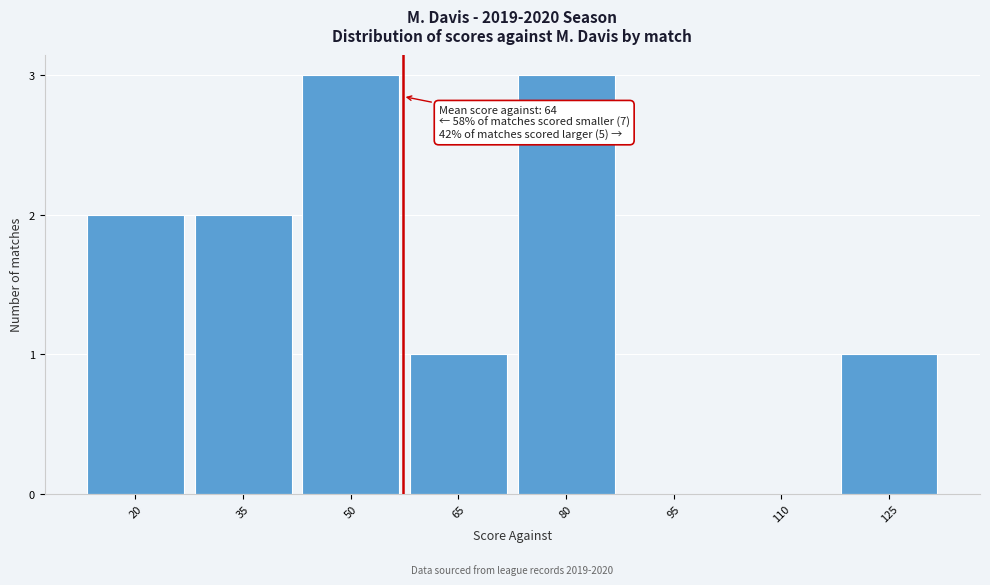

Reading left to right, extract all data points from this chart.

20=2	35=2	50=3	65=1	80=3	95=0	110=0	125=1